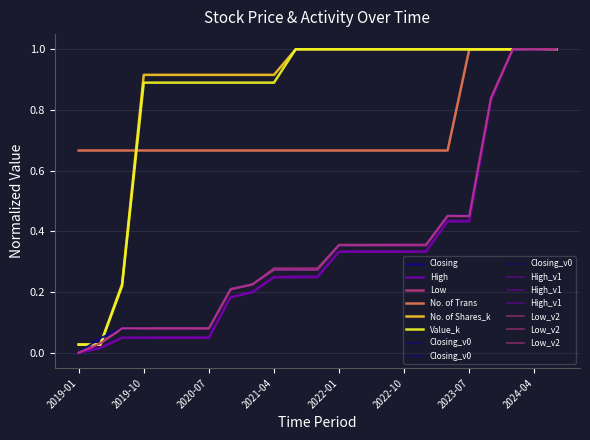

Which category has the highest value across all series?

2024-01